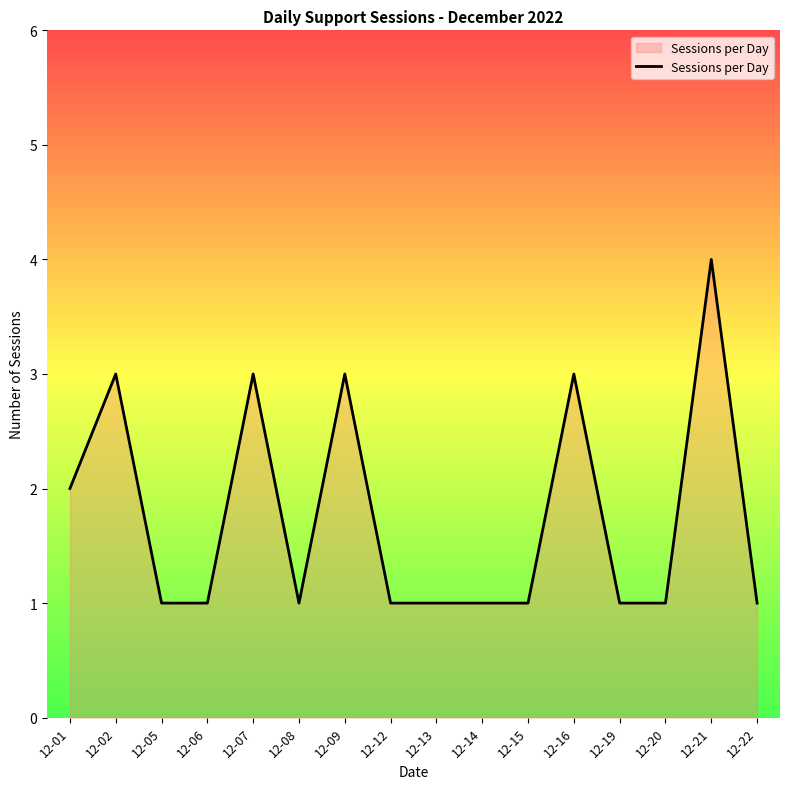

The value at 12-09 is 3. True or false?

True